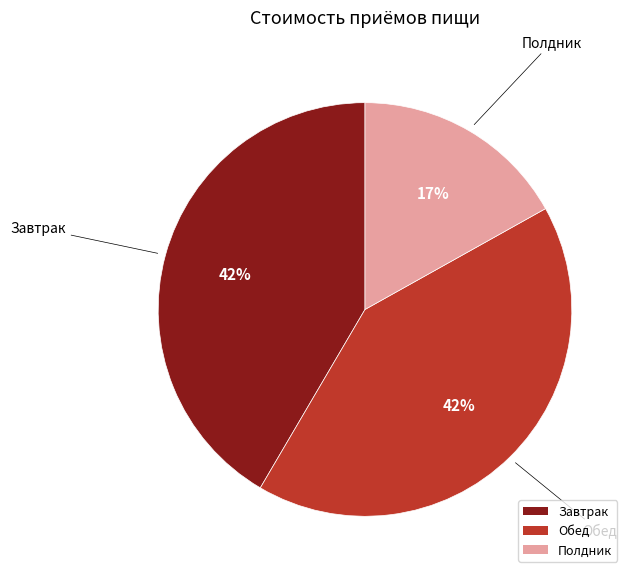

Combined, do Завтрак and Обед account for over 50%?

Yes